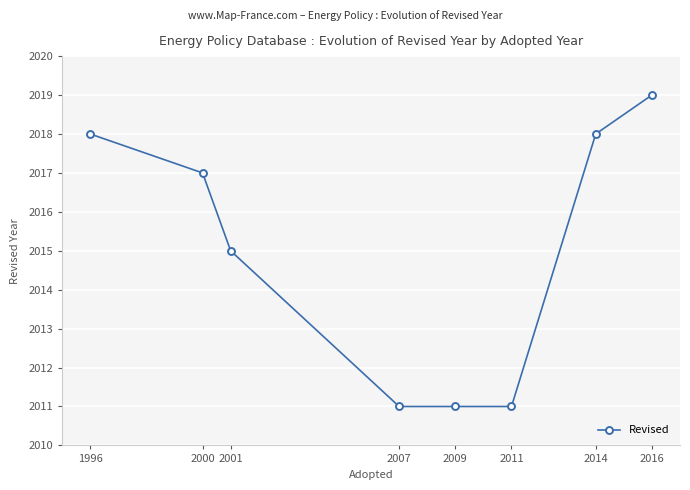

The value at 1996 is 2018. True or false?

True